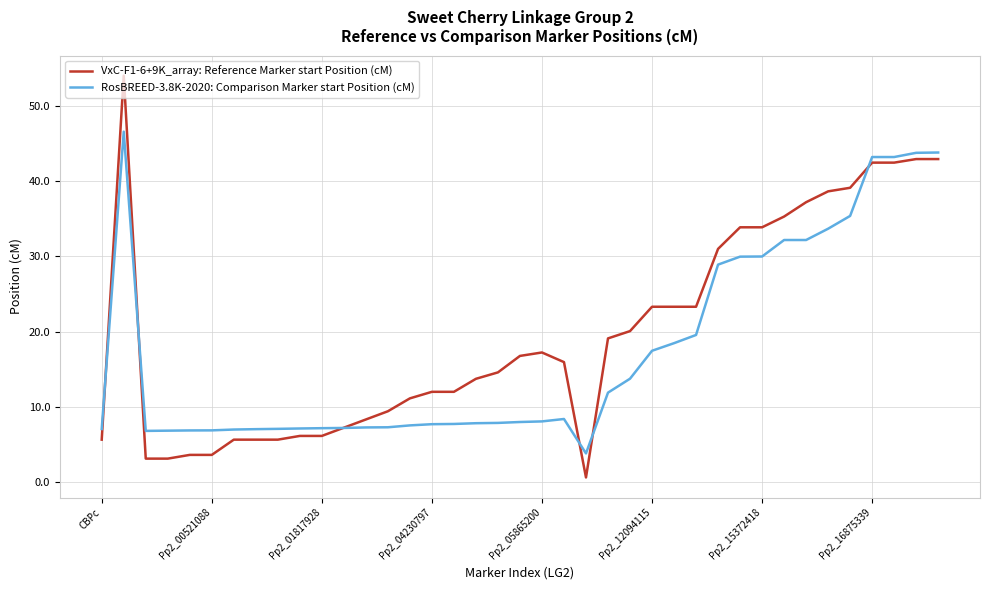

Which series has the largest range (max minus min)?

VxC-F1-6+9K_array: Reference Marker start Position (cM)